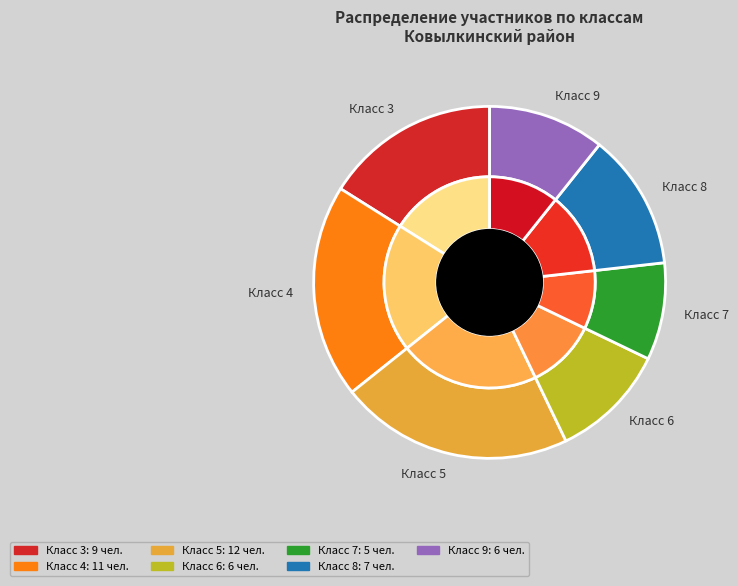

True or false: Класс 9 accounts for 22% of the total.

False